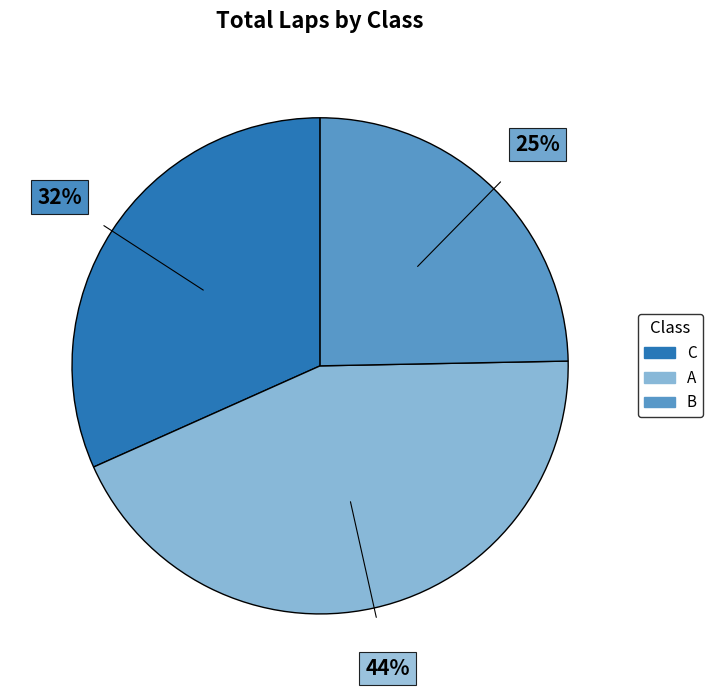

To the nearest percent, what is the difference between the A and B slice percentages?

19%